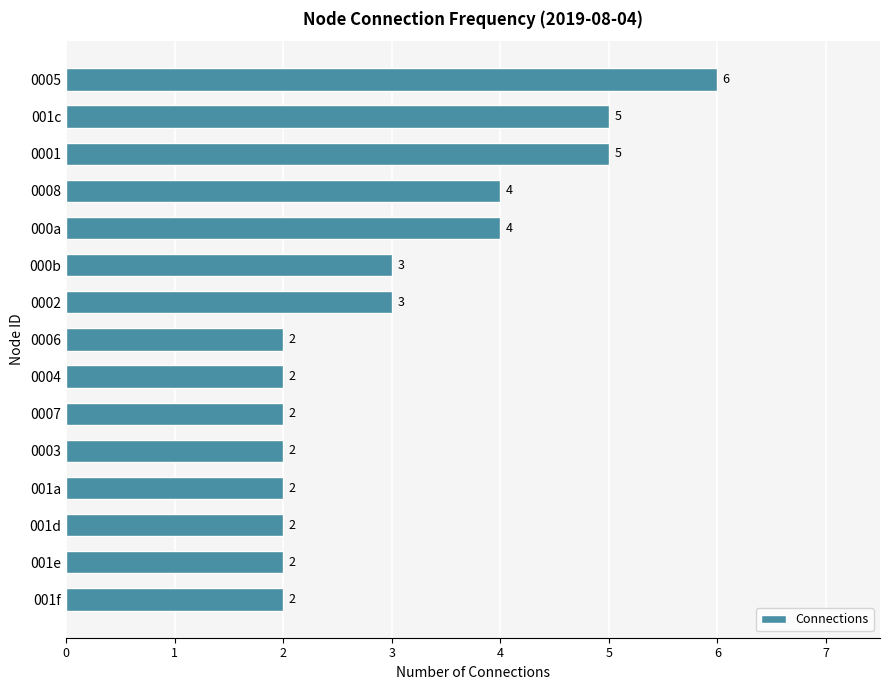

What is the average value?

3